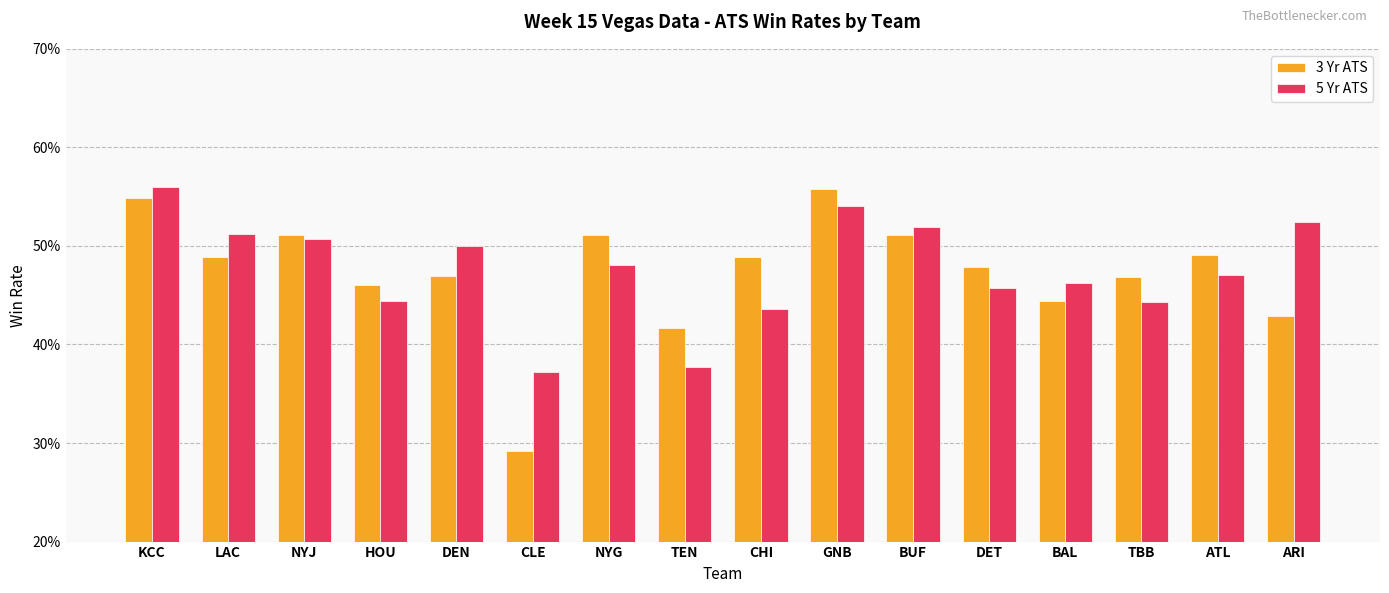

Count the 5 Yr ATS values in the range 0 to 1.

16